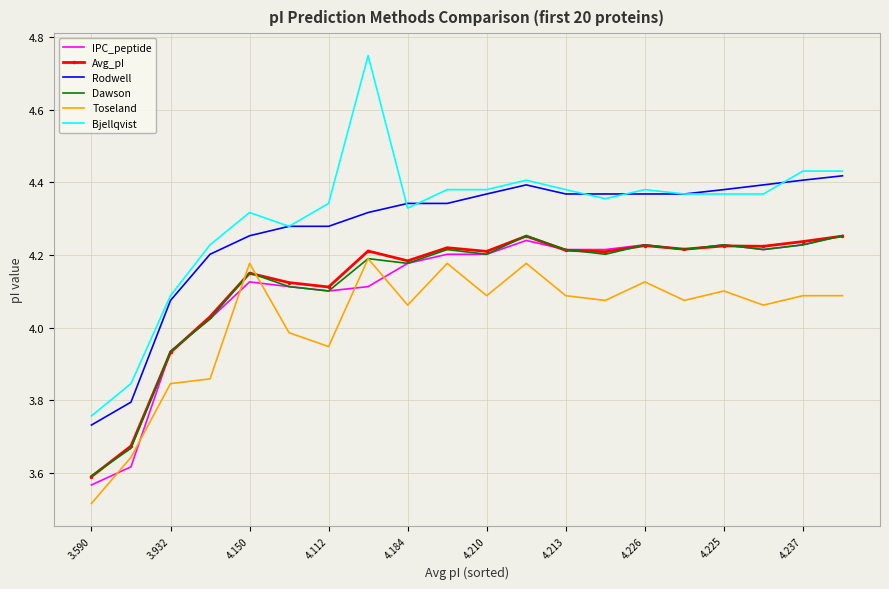

Which series has the widest spread of values?

Bjellqvist